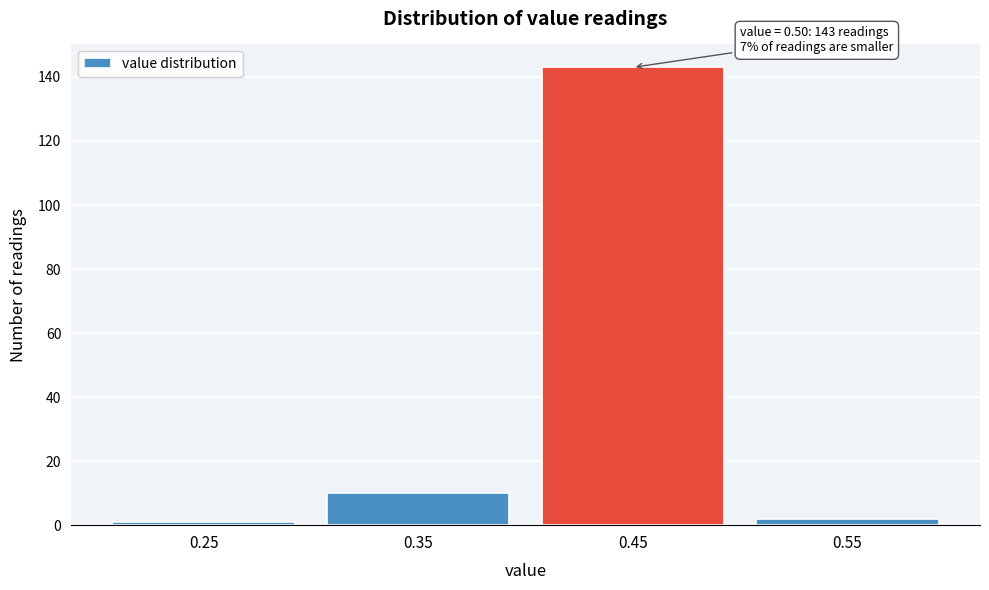

Reading left to right, list all the values displayed in this chart.

0.25=1	0.35=10	0.45=143	0.55=2